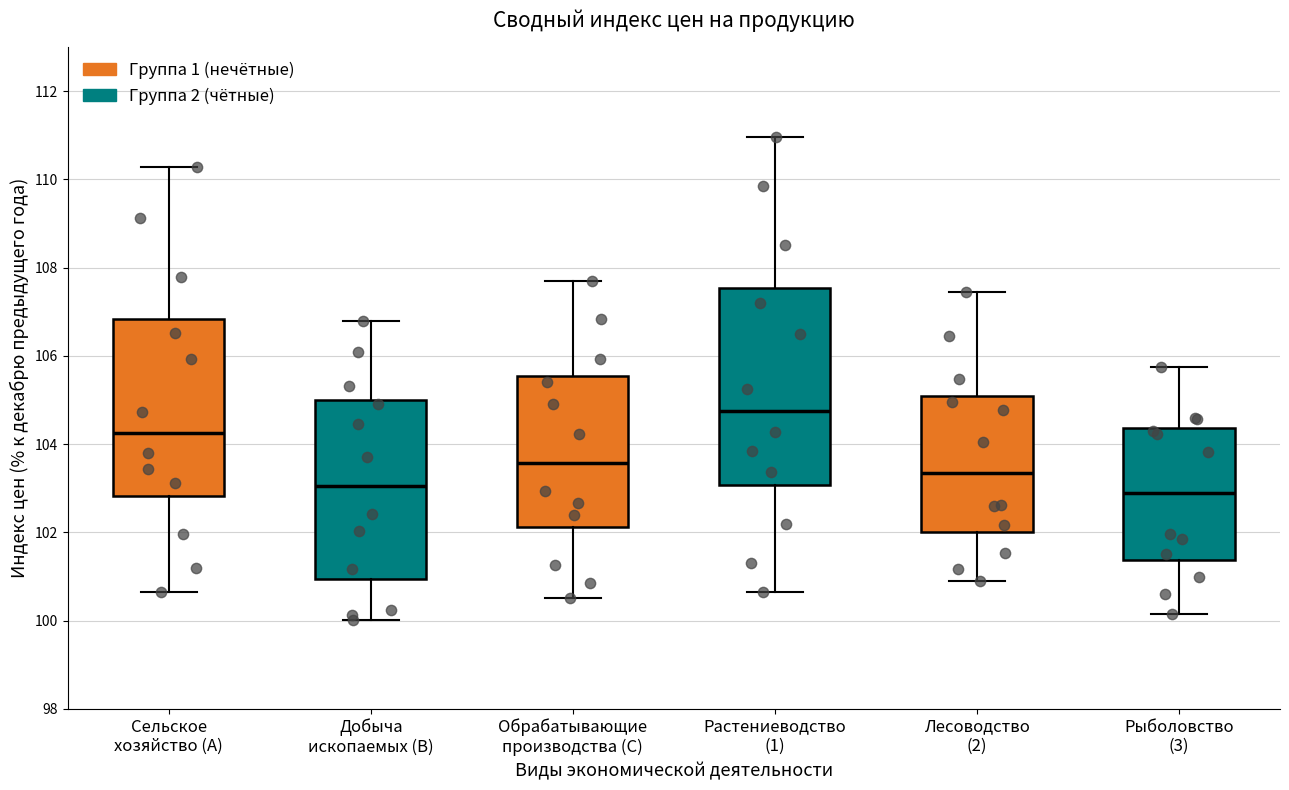

Reading left to right, read every box against the y-axis: the position of its median line, the range the box covers, and the ends of its whiskers. The values are not printed on the chart, so give them approximately, as read against the axis.

Сельское хозяйство (A): median 104.2, box 102.8 to 106.8, whiskers 100.6 to 110.2
Добыча ископаемых (B): median 103.0, box 101.0 to 105.0, whiskers 100.0 to 106.8
Обрабатывающие производства (C): median 103.6, box 102.2 to 105.6, whiskers 100.6 to 107.8
Растениеводство (1): median 104.8, box 103.0 to 107.6, whiskers 100.6 to 111.0
Лесоводство (2): median 103.4, box 102.0 to 105.0, whiskers 100.8 to 107.4
Рыболовство (3): median 102.8, box 101.4 to 104.4, whiskers 100.2 to 105.8